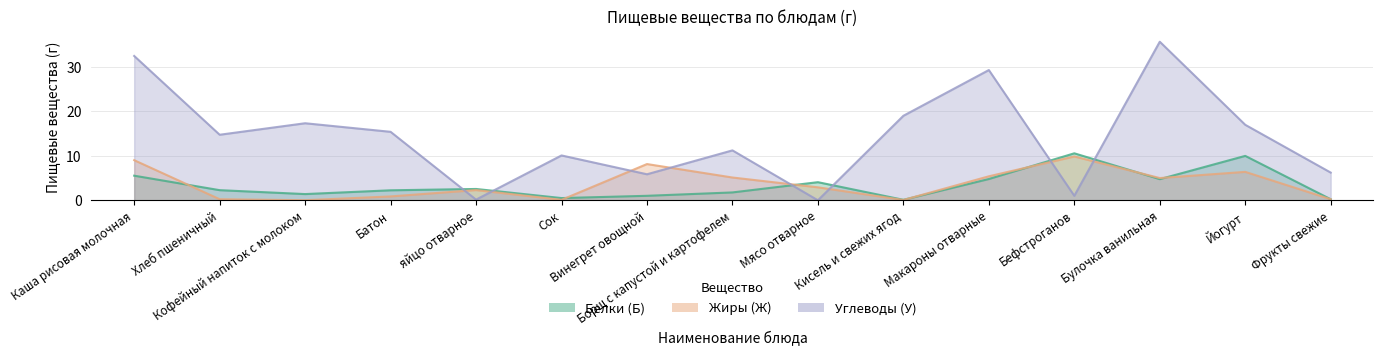

Reading right to left, list all the values displayed in this chart.

Белки (Б): 0.2	10.0	4.8	10.6	4.8	0.1	4.1	1.8	1.0	0.5	2.5	2.2	1.4	2.3	5.5
Жиры (Ж): 0.2	6.4	5.0	9.9	5.4	0.1	2.9	5.1	8.2	0.1	2.3	0.9	0.0	0.2	9.0
Углеводы (У): 6.2	17.0	35.7	1.0	29.3	19.0	0.0	11.2	5.9	10.1	0.1	15.4	17.4	14.8	32.5